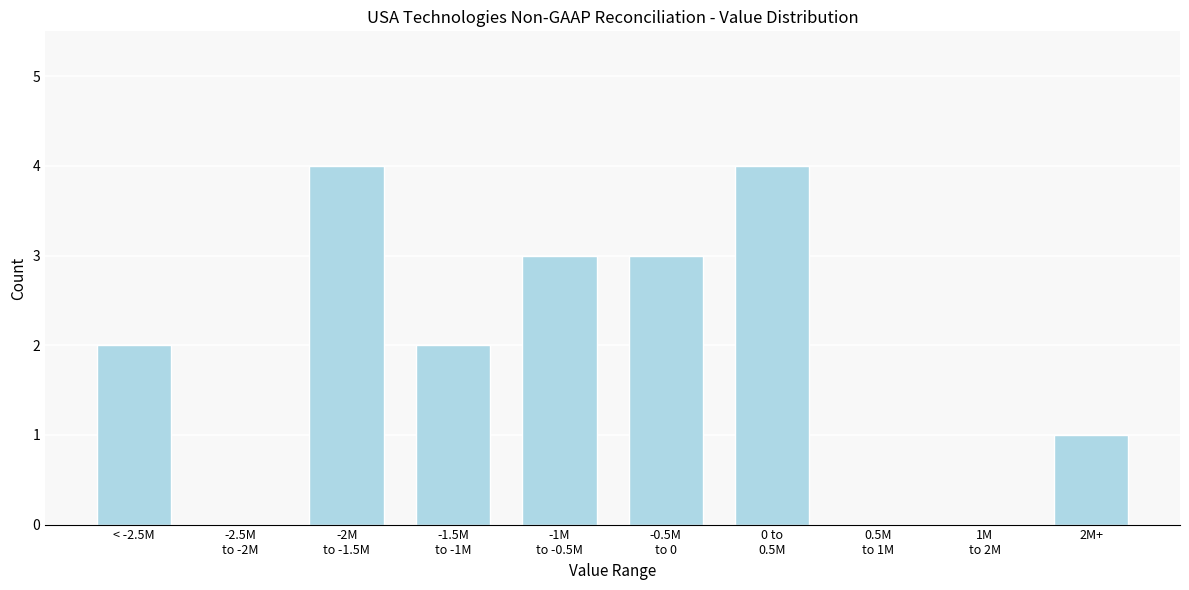

What is the sum of all values?

19